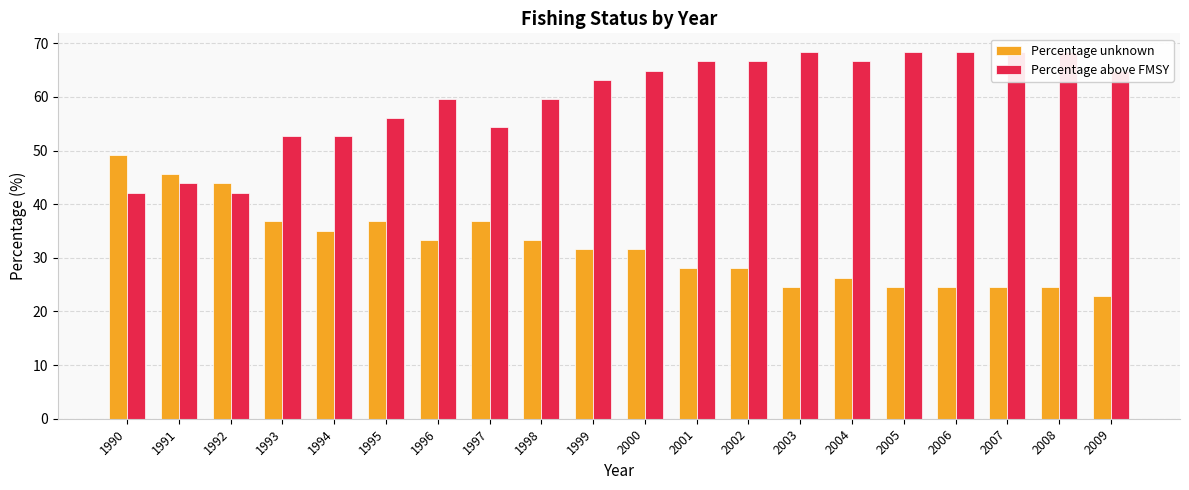

Count the number of categories in the chart.

20